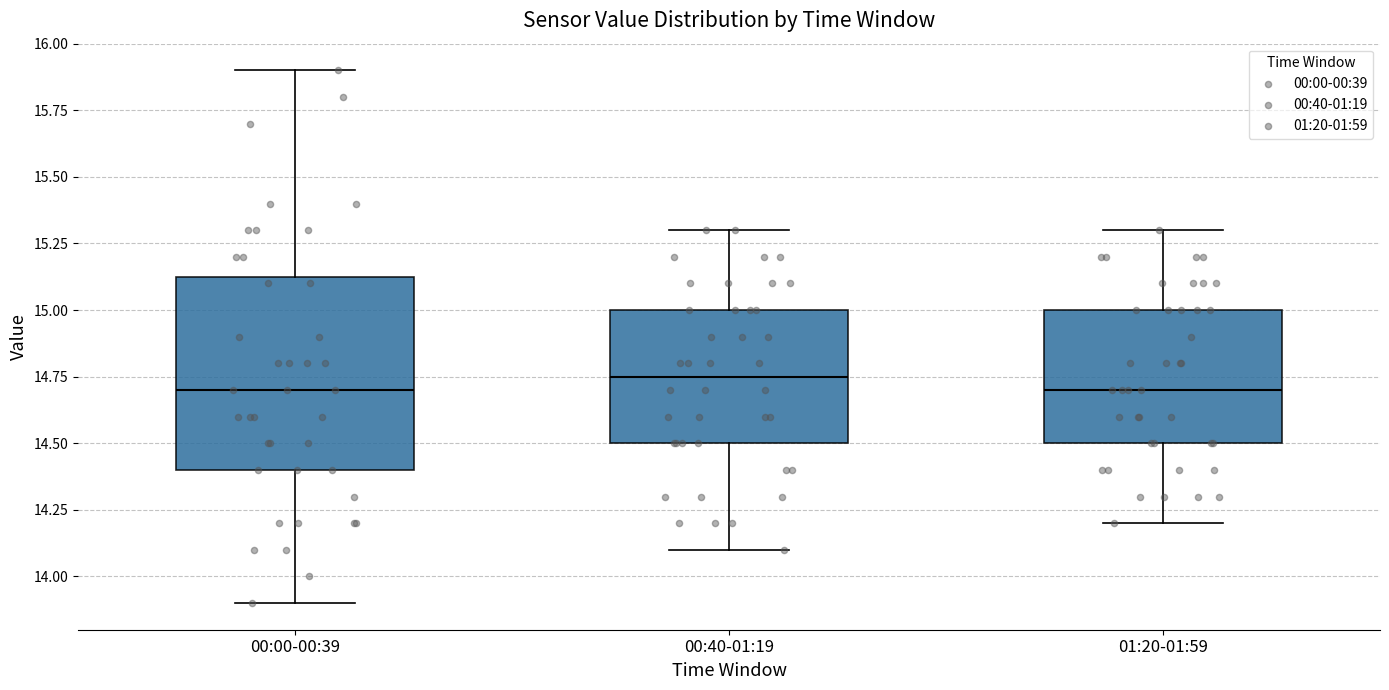

Reading left to right, read every box against the y-axis: the position of its median line, the range the box covers, and the ends of its whiskers. The values are not printed on the chart, so give them approximately, as read against the axis.

00:00-00:39: median 14.70, box 14.40 to 15.15, whiskers 13.90 to 15.90
00:40-01:19: median 14.75, box 14.50 to 15.00, whiskers 14.10 to 15.30
01:20-01:59: median 14.70, box 14.50 to 15.00, whiskers 14.20 to 15.30